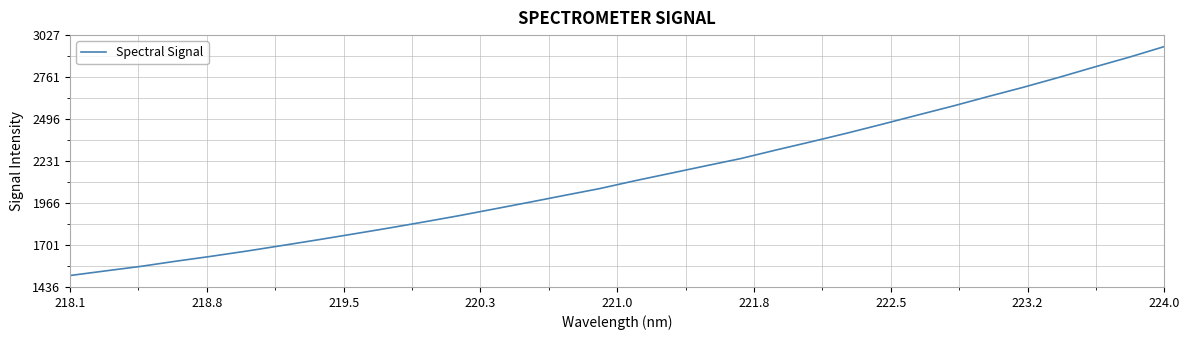

What is the greatest value displayed?

2954.2